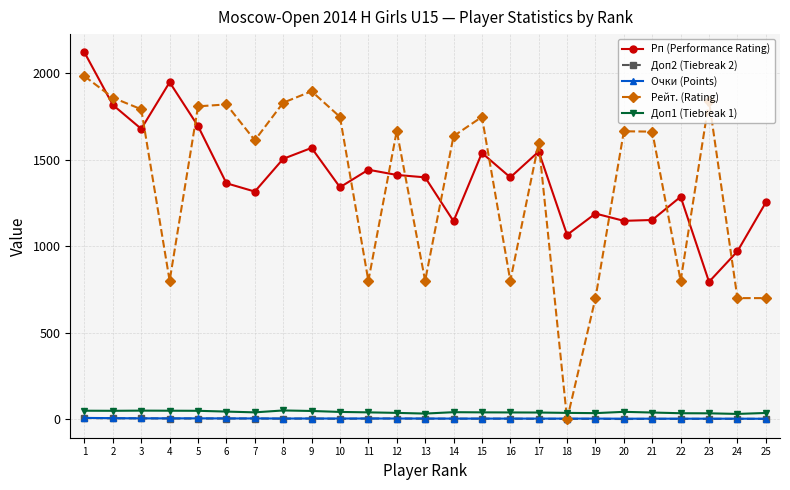

What is the sum of all Рейт. (Rating) values?

34234.0